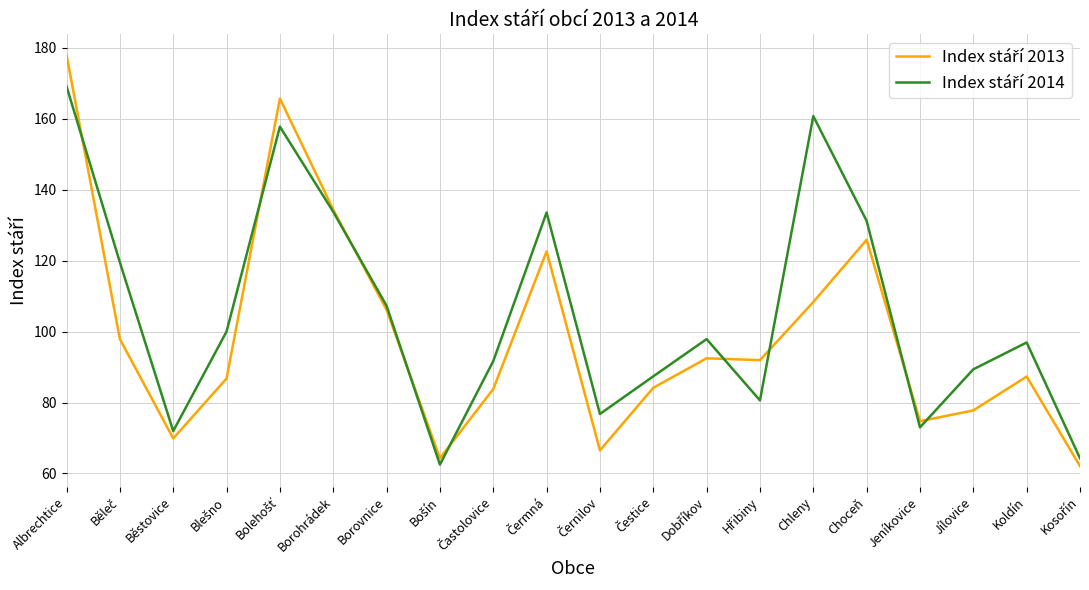

At which category is the sum across all series the highest?

Albrechtice